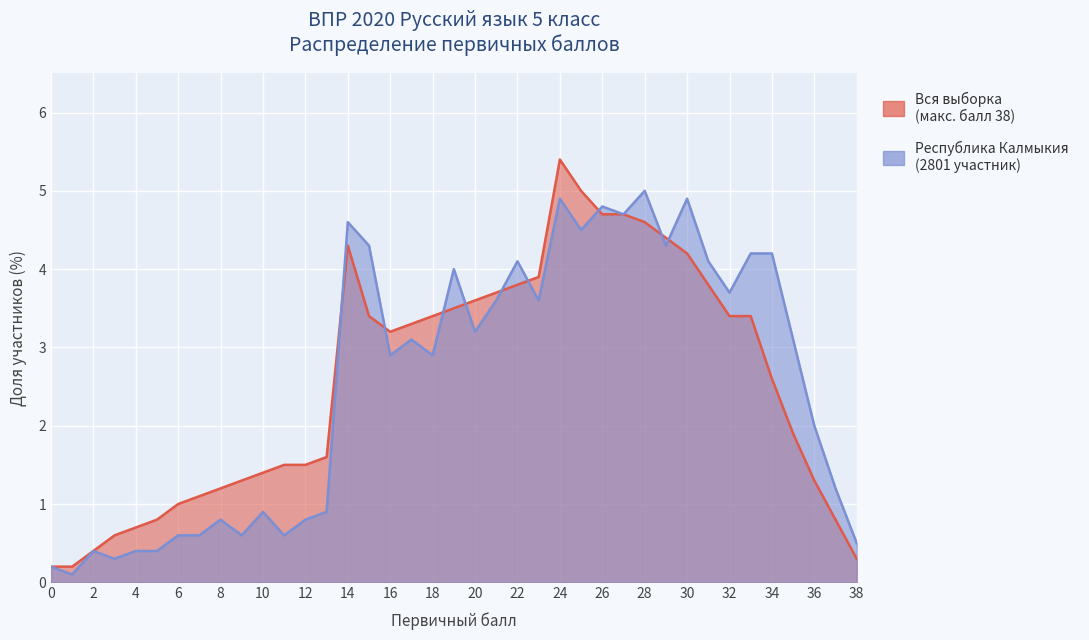

Which series has the largest total across all categories?

Вся выборка